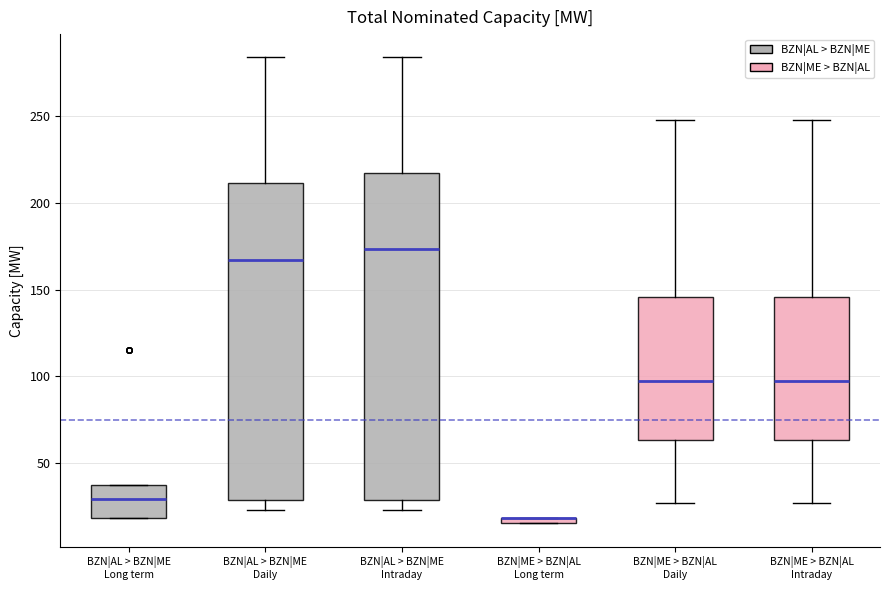

Comparing the boxes themselves (not the whiskers), which one is the tallest?

BZN|AL > BZN|ME Intraday